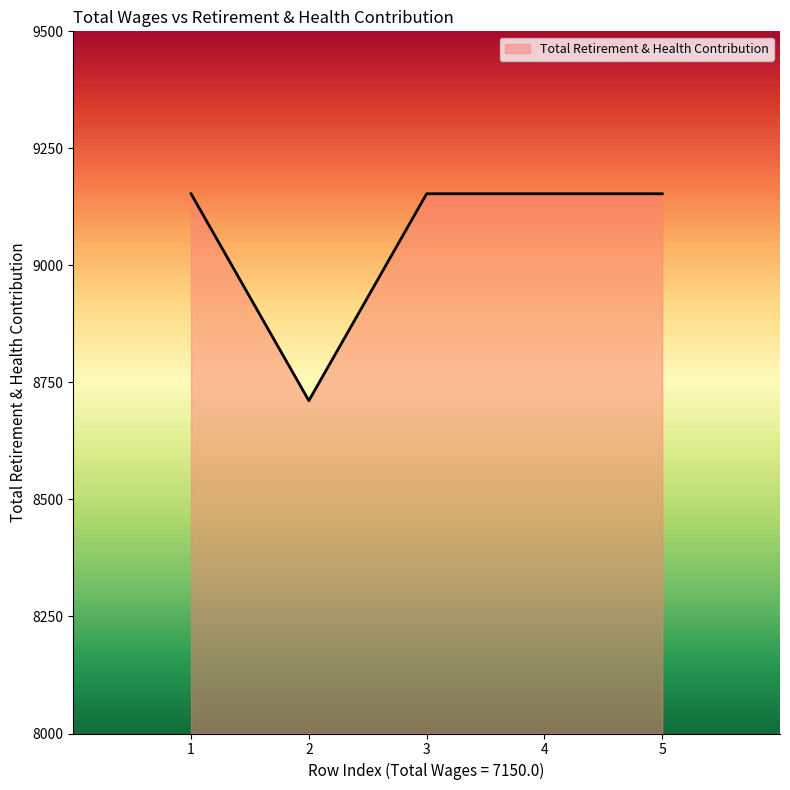

What is the minimum value shown in the chart?

8711